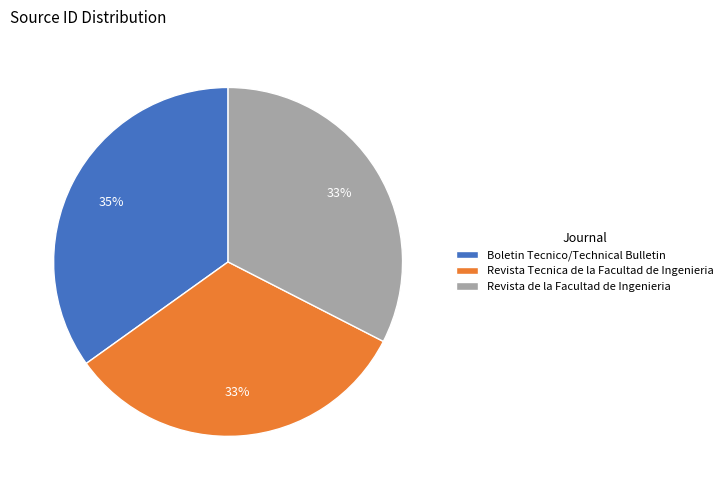

How many segments does this pie chart have?

3